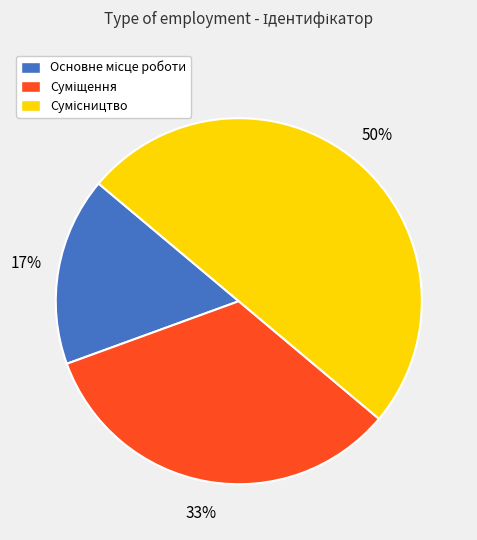

To the nearest percent, what is the average slice percentage?

33%